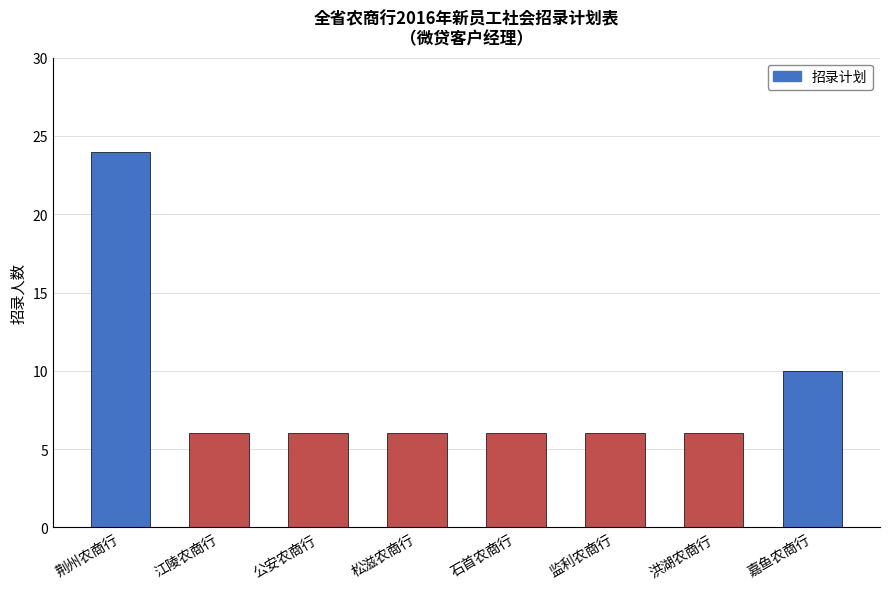

How many bars are there in total?

8